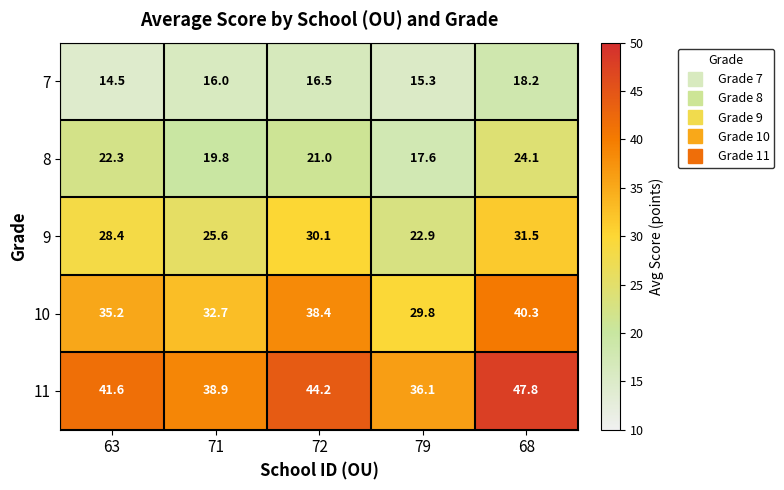

Count the number of data series in this chart.

5